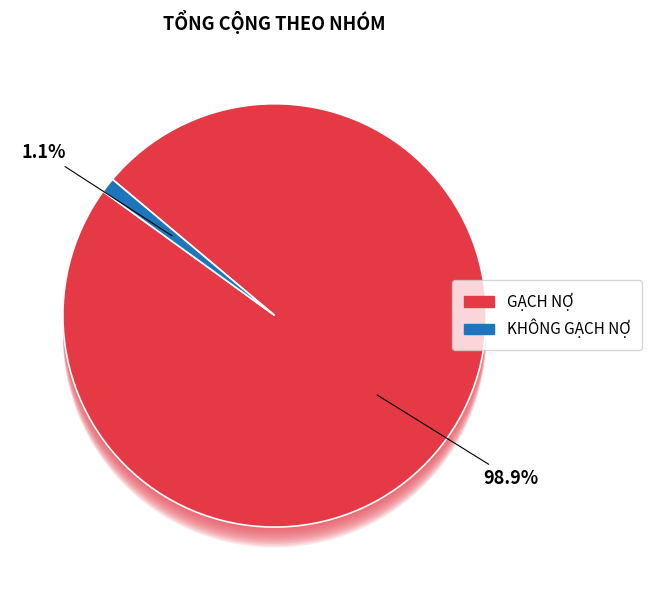

Which category has the smallest portion of the pie?

KHÔNG GẠCH NỢ